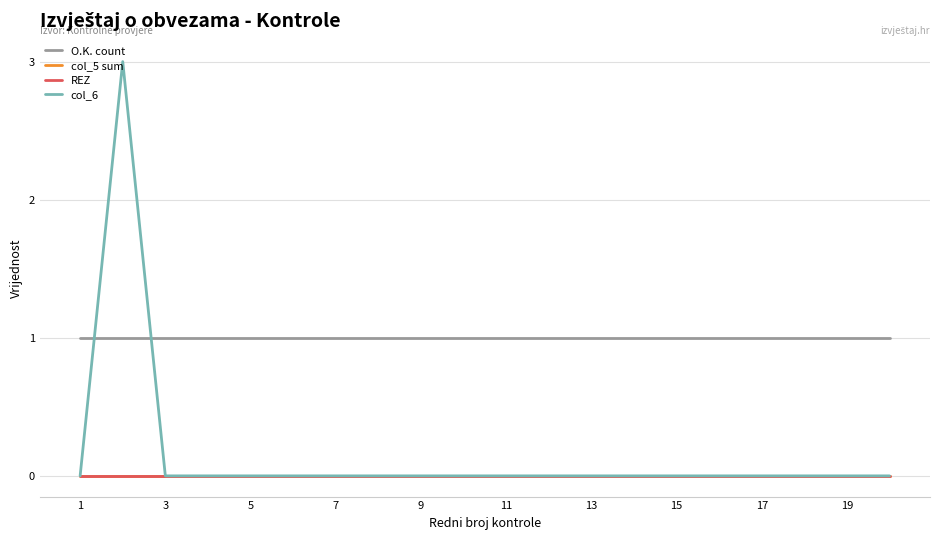

Is this an area chart (filled region under the line)?

No